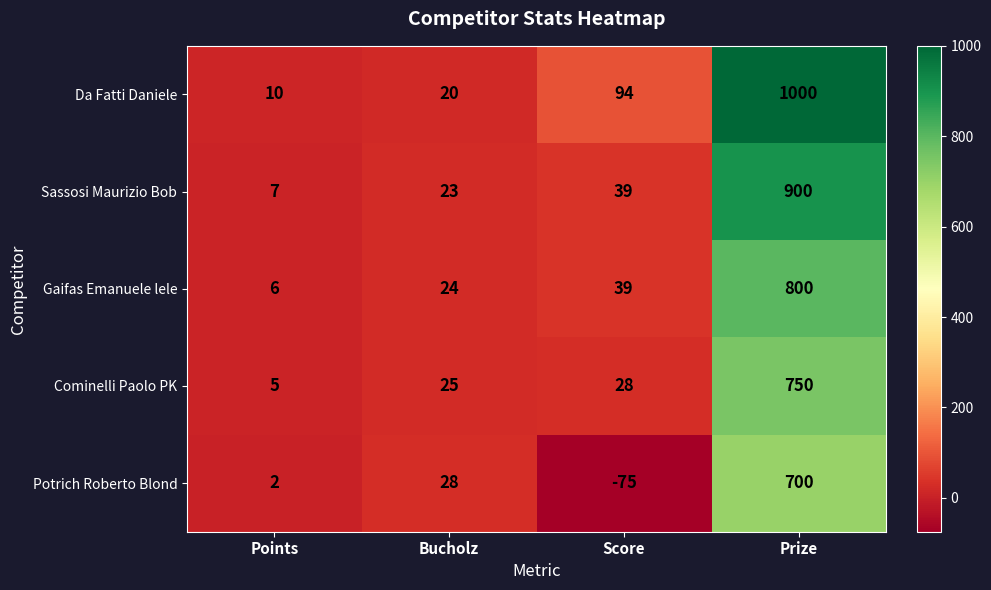

How many distinct data groups are displayed?

5